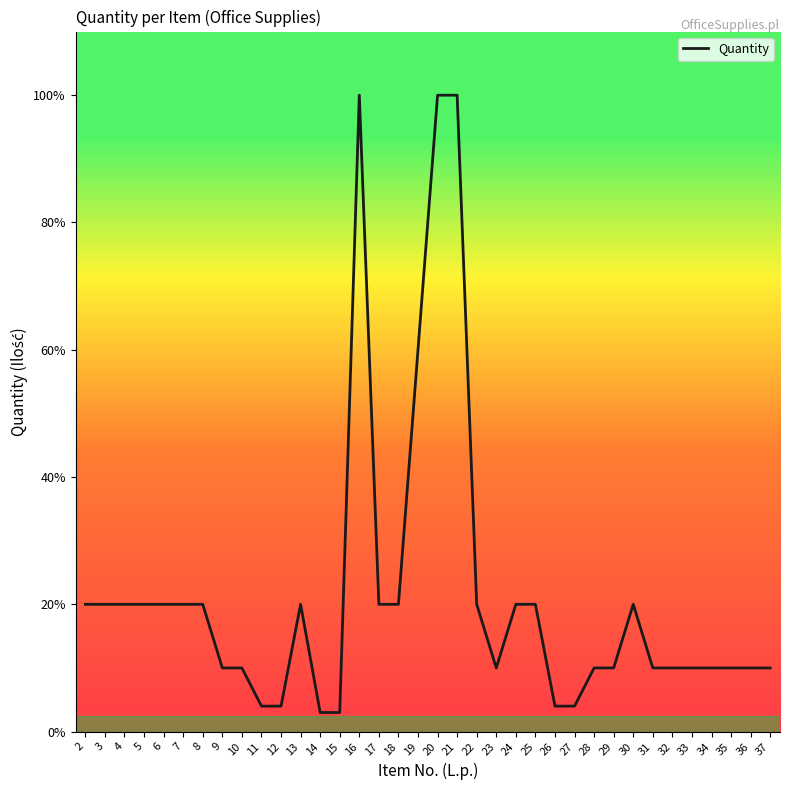

Does the chart display data point markers on the line(s)?

No